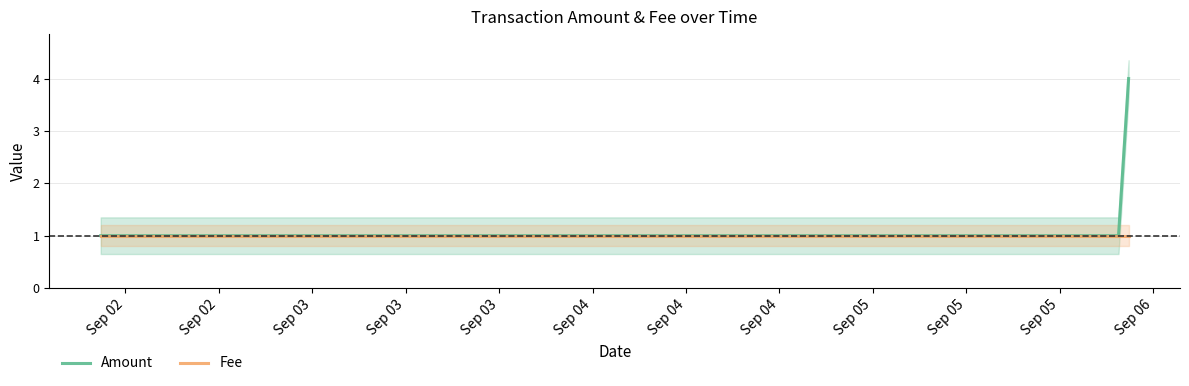

Which series changed the most between Sep 02 and Sep 03?

Amount